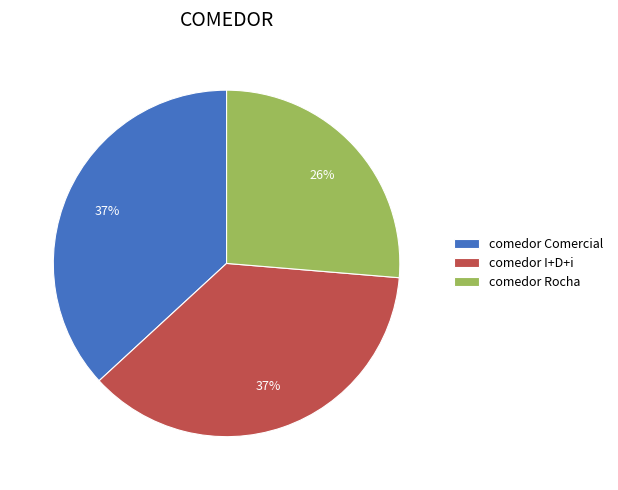

Is comedor Rocha the majority of the pie?

No